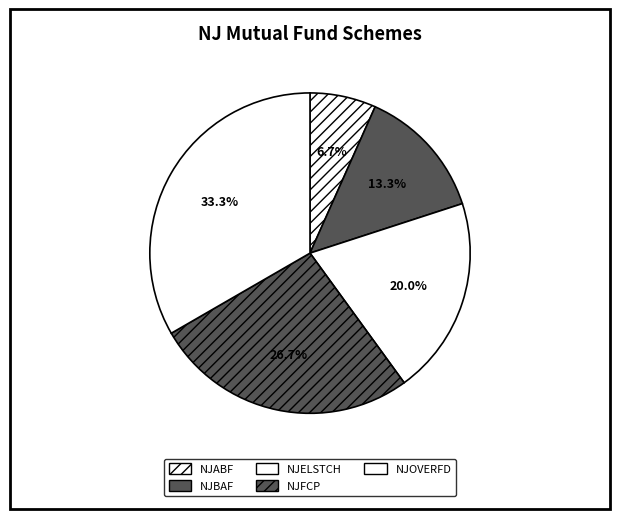

To the nearest percent, what portion does NJBAF represent?

13%